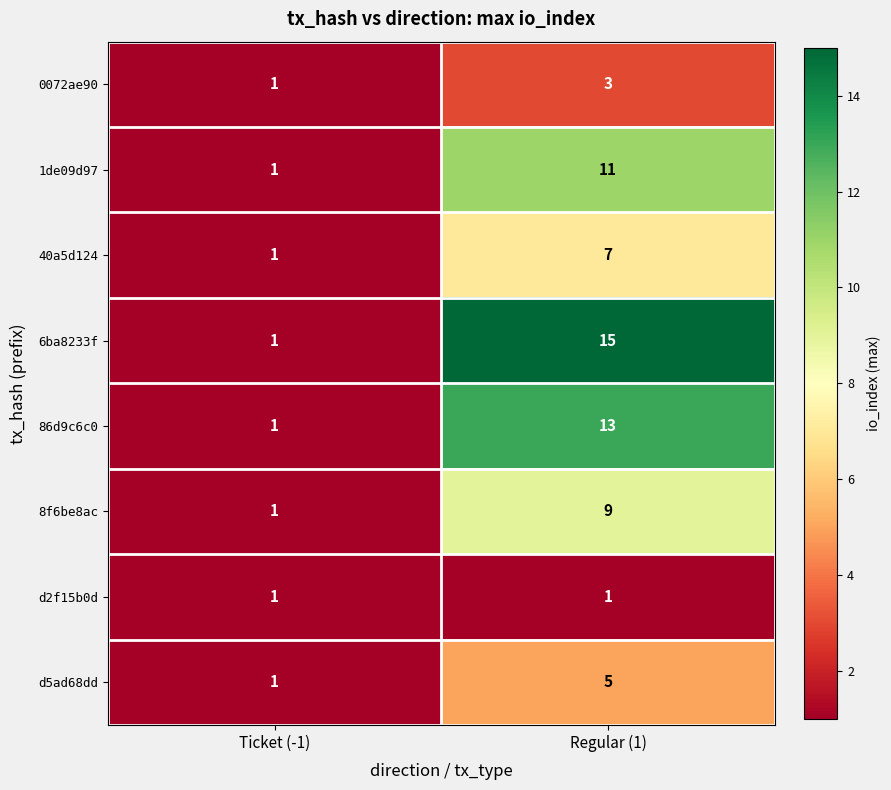

The 40a5d124 series shows 7 at Regular (1). True or false?

True